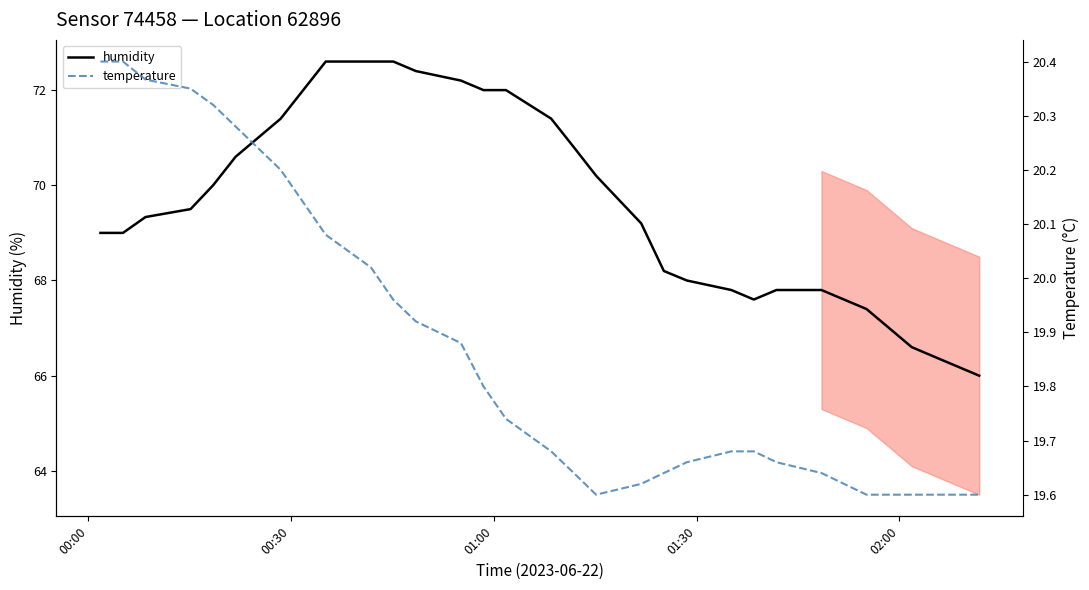

What is the maximum value for humidity?

72.6